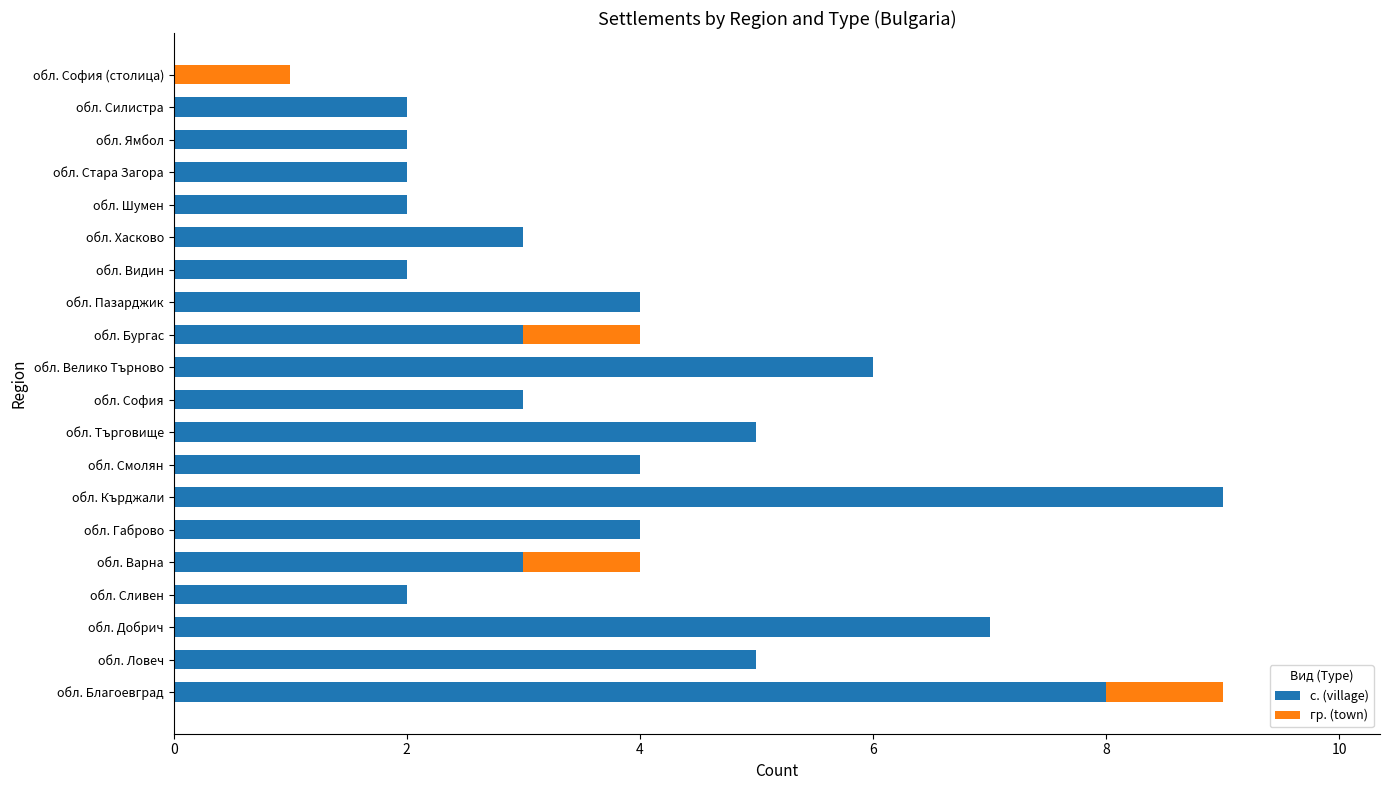

The с. (village) series shows 3 at обл. София. True or false?

True